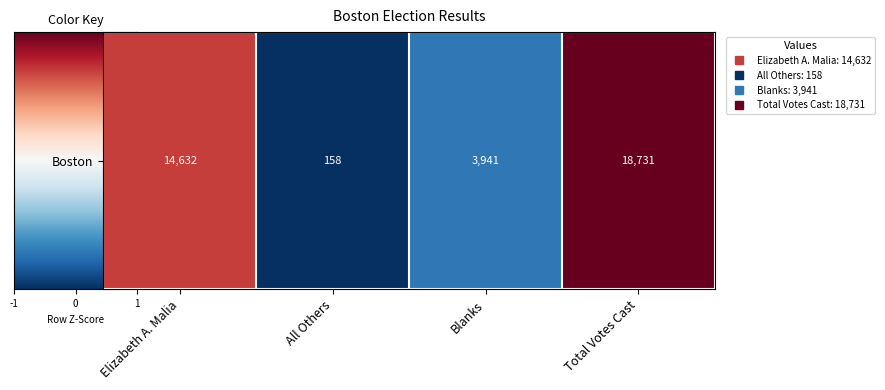

Between Blanks and All Others, which is larger?

Blanks